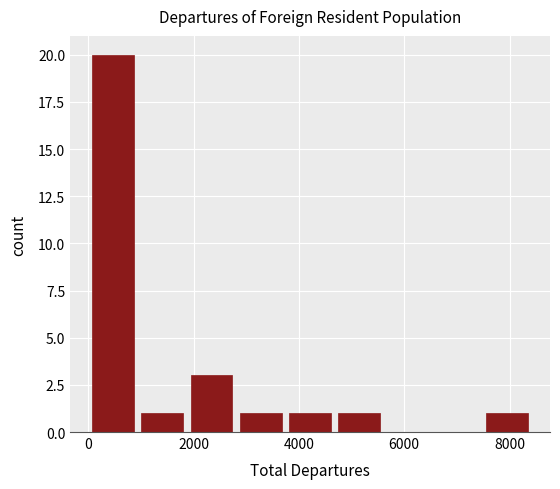

Reading left to right, list every bar in this chart as the range it spans on the x-axis followed by its height. Neither the bar edges nor the heights are printed on the chart, so give them approximately, as read against the axes.

0 to 1000: 20
1000 to 1800: 1
1800 to 2800: 3
2800 to 3800: 1
3800 to 4600: 1
4600 to 5600: 1
5600 to 6600: 0
6600 to 7400: 0
7400 to 8400: 1